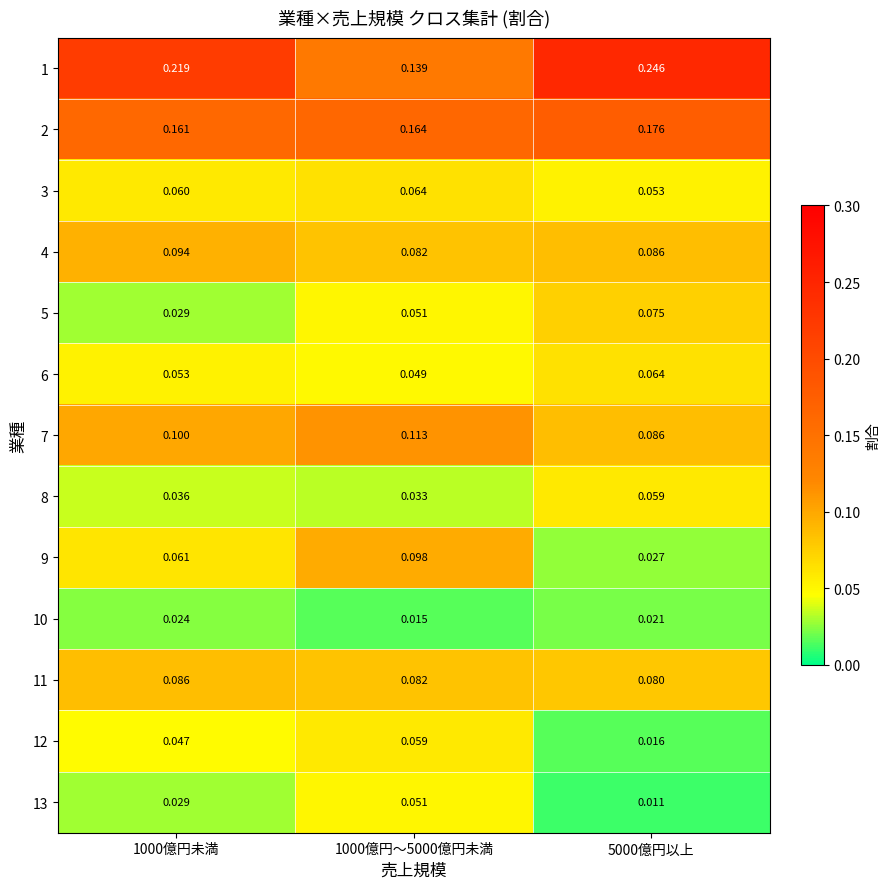

Is the value of 4 at 1000億円未満 greater than the value of 2 at 1000億円～5000億円未満?

No